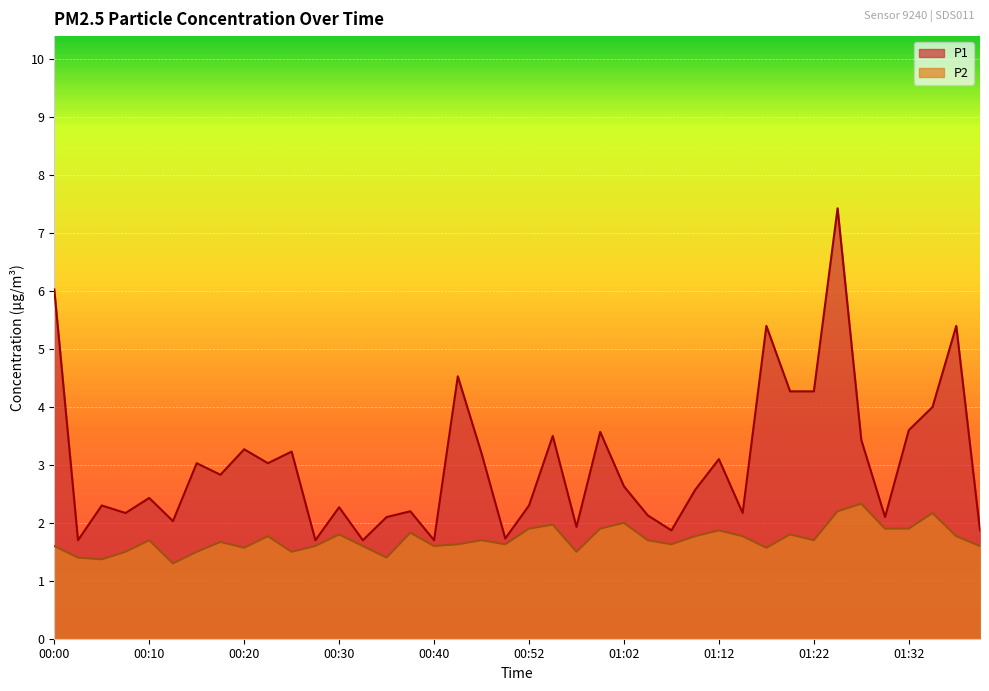

How many values in the P1 series exceed 2?

32